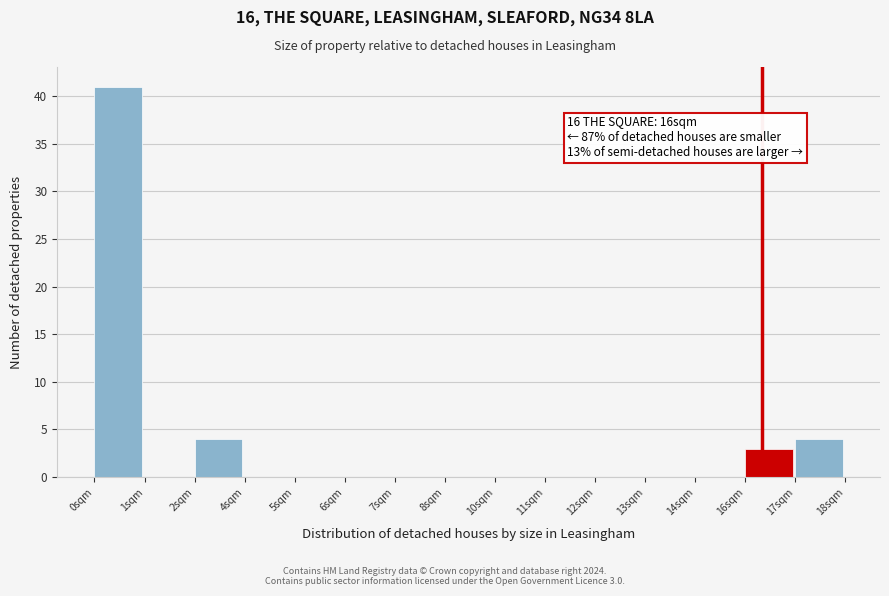

Reading left to right, what are all the values shown in this chart?

0sqm=41	1sqm=0	2sqm=4	4sqm=0	5sqm=0	6sqm=0	7sqm=0	8sqm=0	10sqm=0	11sqm=0	12sqm=0	13sqm=0	14sqm=0	16sqm=3	17sqm=4